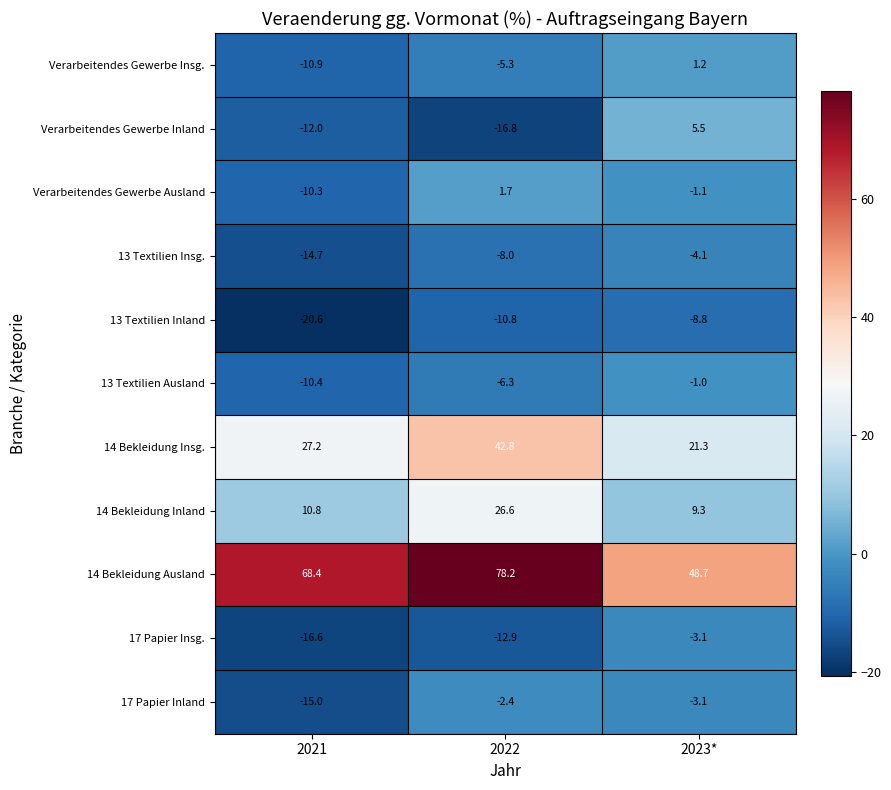

The 17 Papier Inland series shows -3.1 at 2023*. True or false?

True